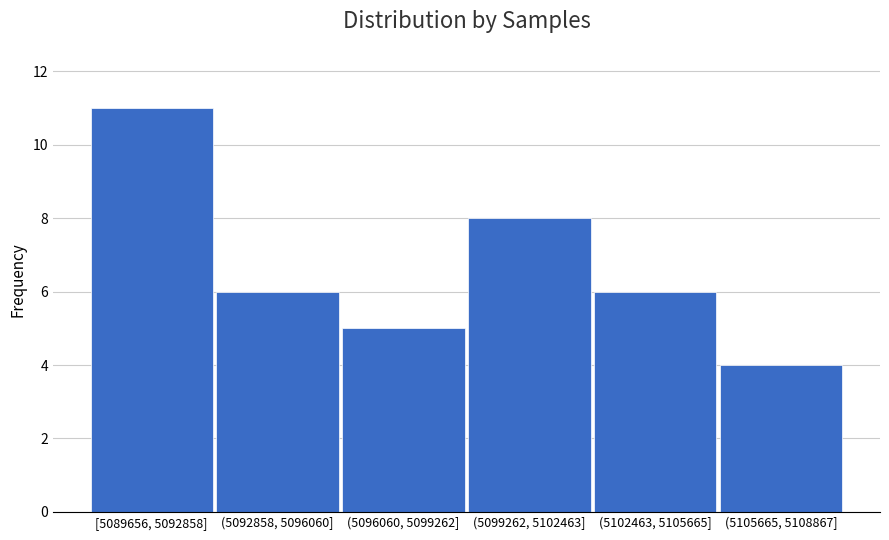

Reading left to right, extract all data points from this chart.

11	6	5	8	6	4